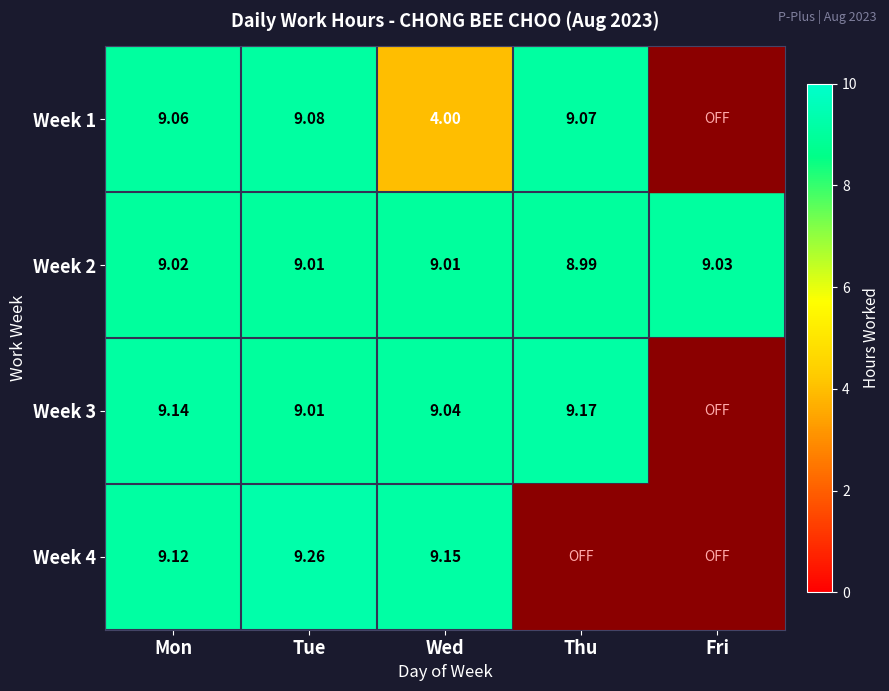

Rank the categories by Week 2 value from lowest to highest.

Thu, Tue, Wed, Mon, Fri